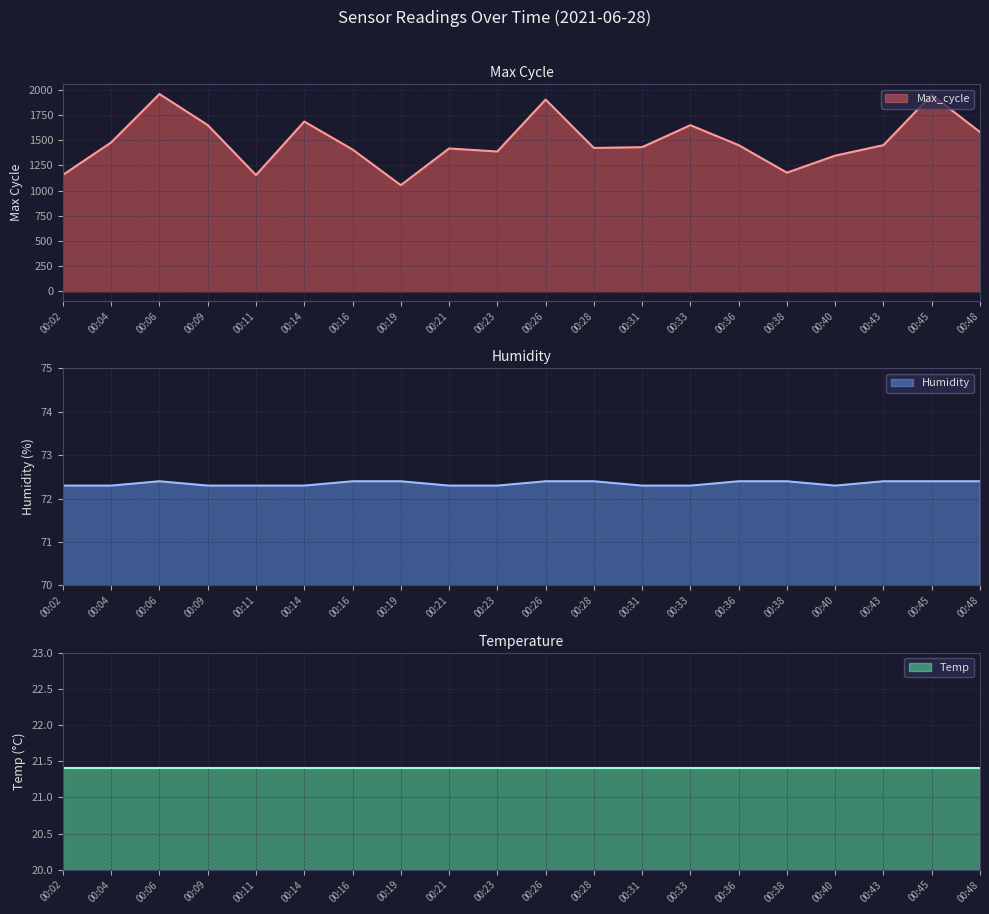

True or false: Humidity has a value of 72.4 at 00:16.

True